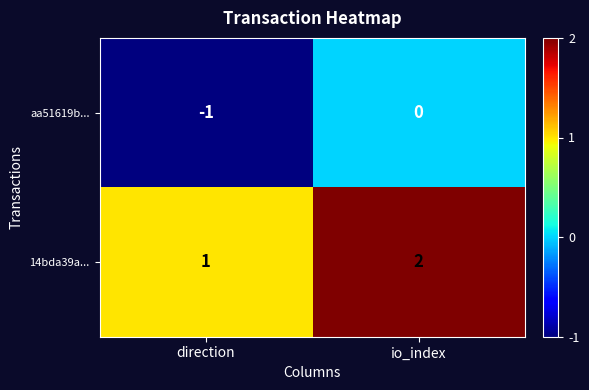

At which category is the sum across all series the highest?

io_index